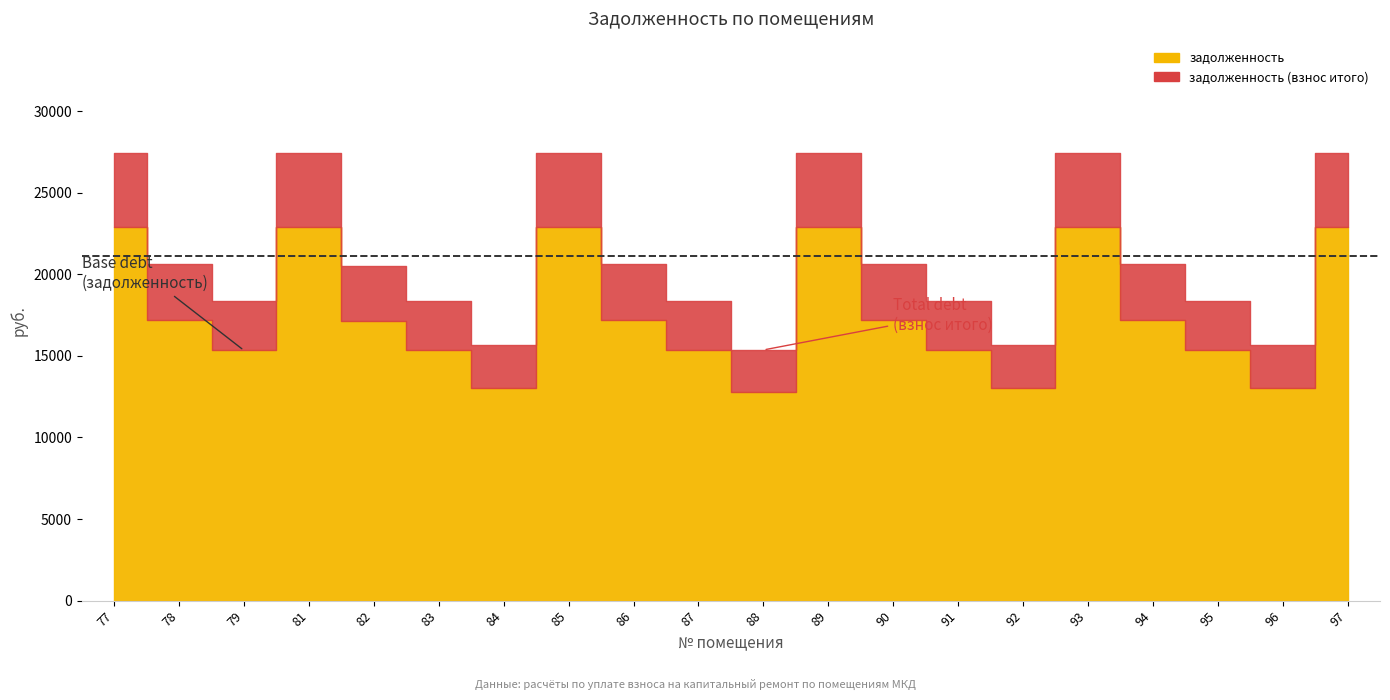

At how many categories does at least one series exceed 14684?

20